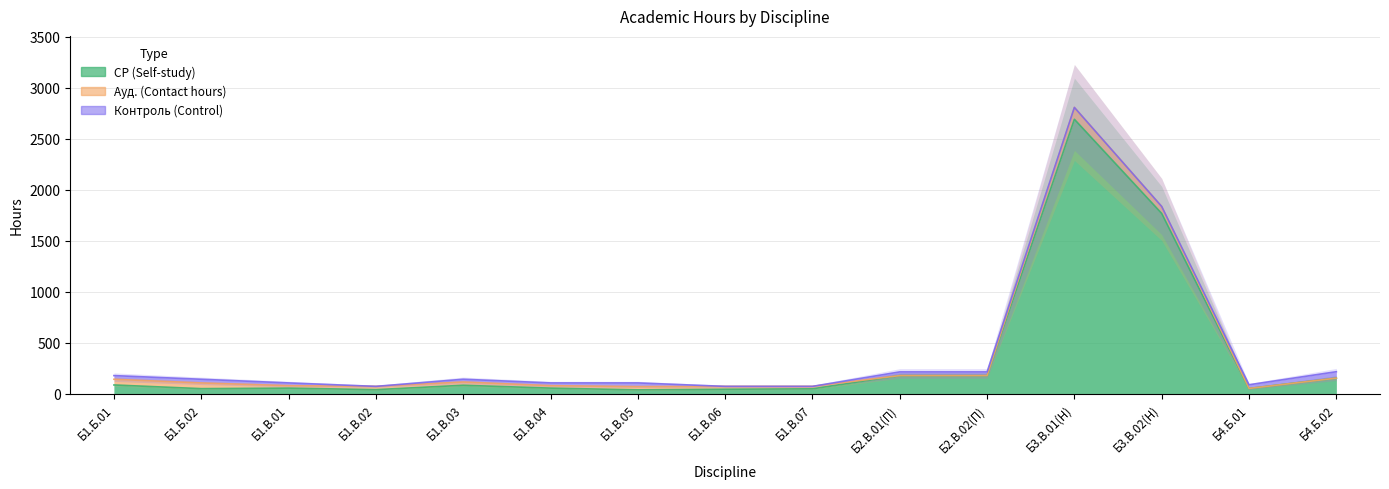

In СР (Self-study), how many points are higher than both neighbors (excluding endpoints)?

3